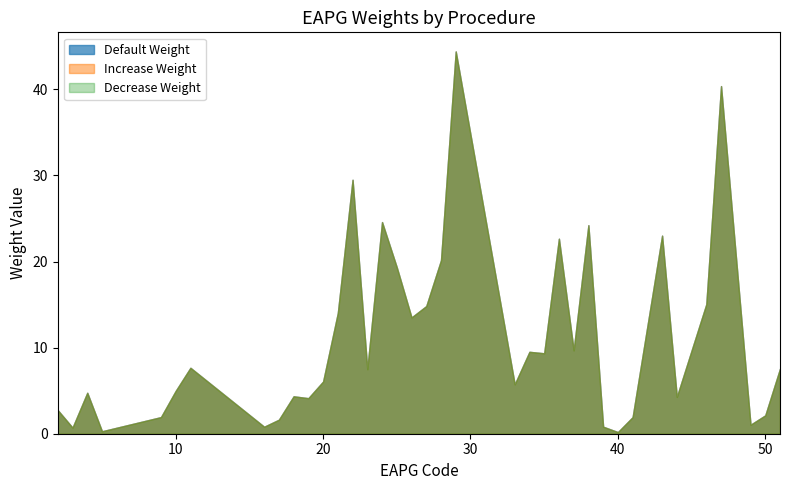

Which has a higher value, 5 or 21?

21